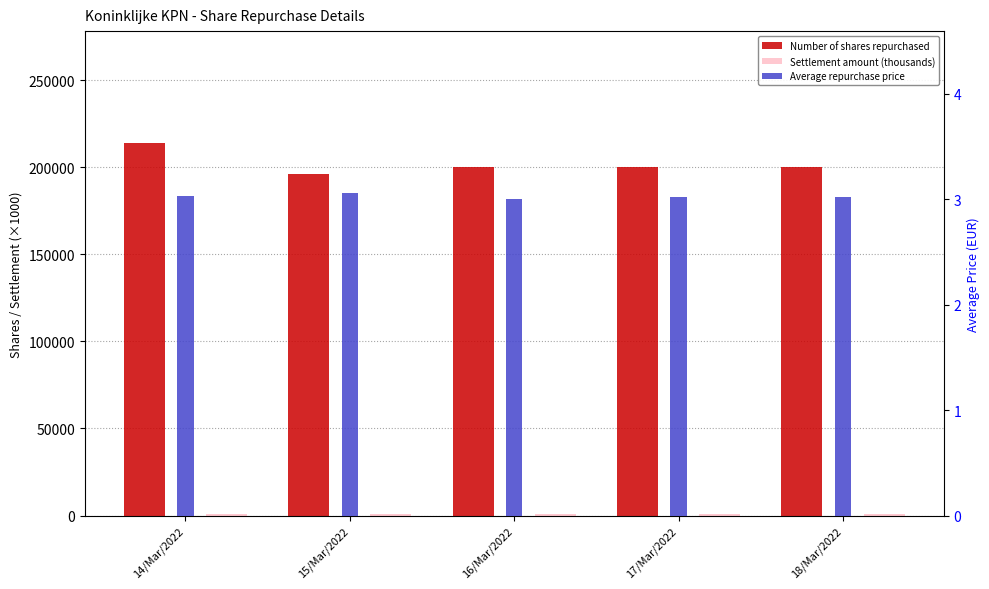

At which category is the sum across all series the highest?

14/Mar/2022